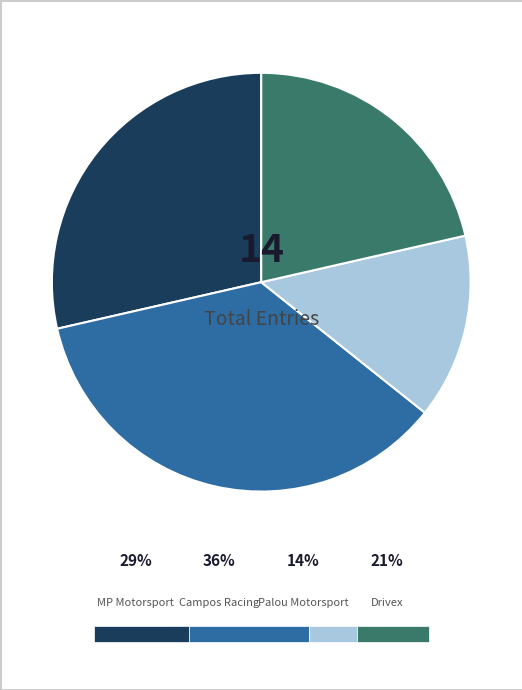

Rank the categories by value from lowest to highest.

Palou Motorsport, Drivex, MP Motorsport, Campos Racing